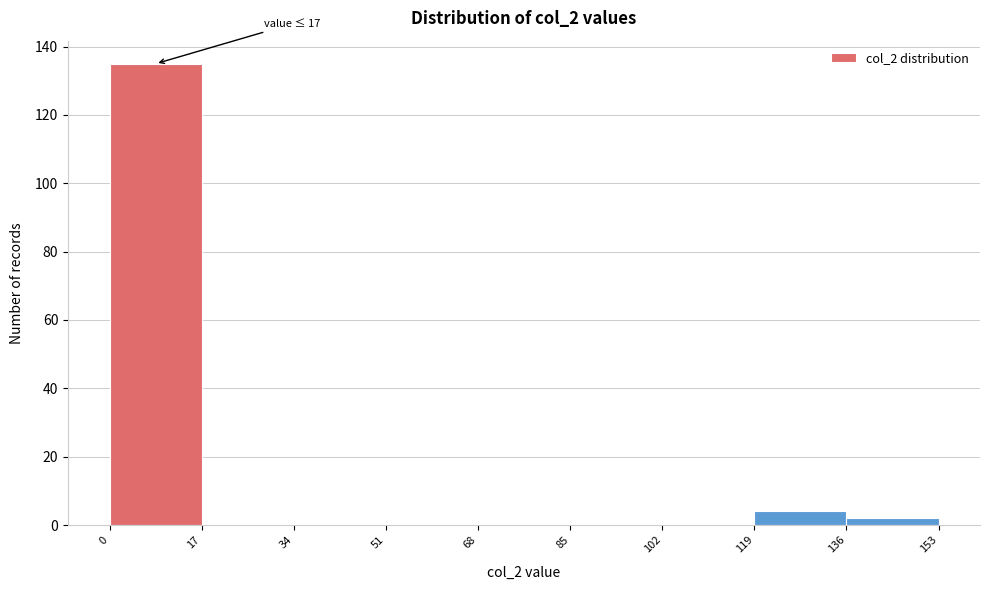

Which range on the x-axis has the tallest bar?

0 to 17